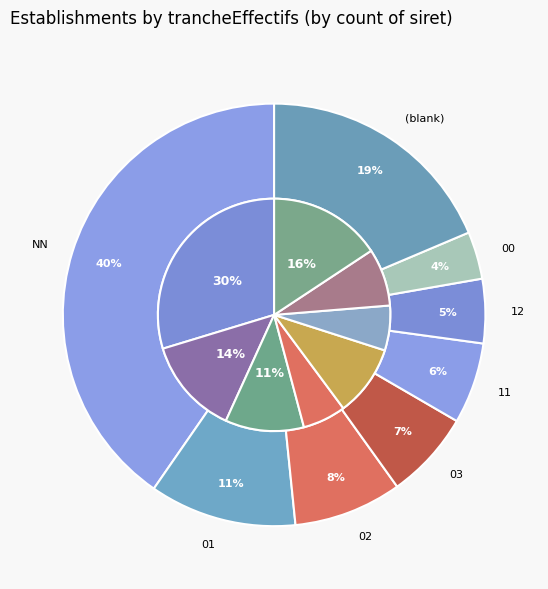

The 02 slice represents 8% of the pie. True or false?

True